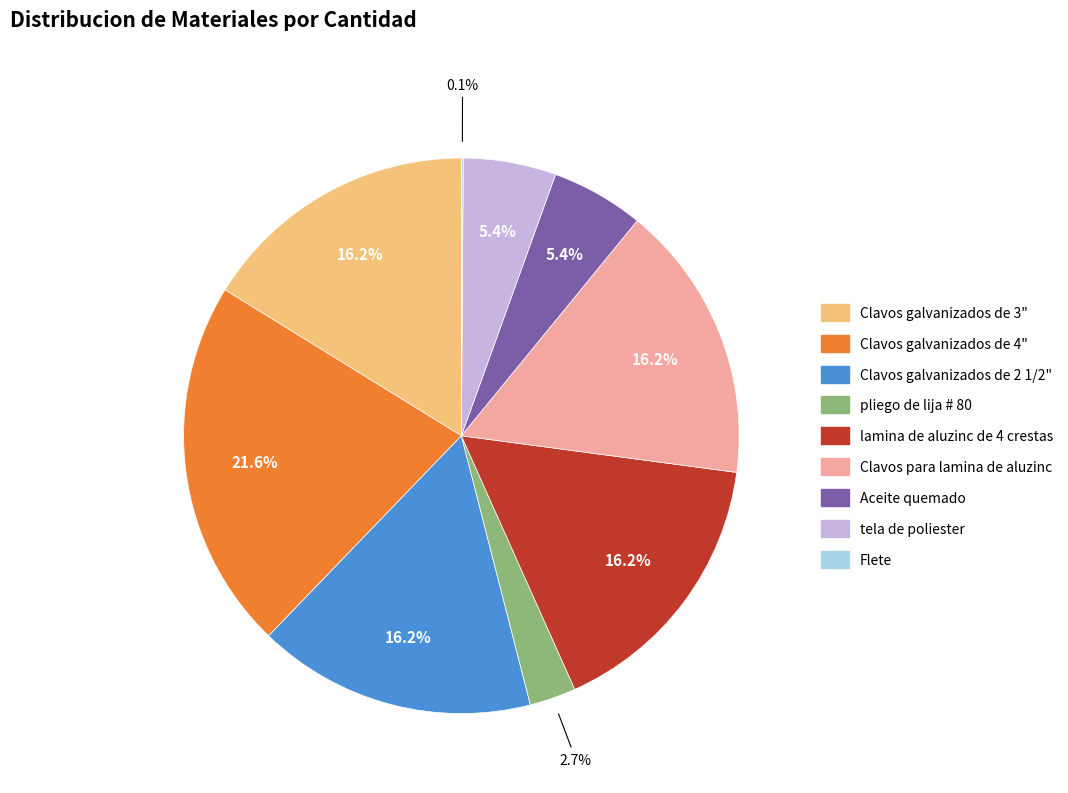

What percentage do pliego de lija # 80 and Clavos para lamina de aluzinc together represent?

18.9%